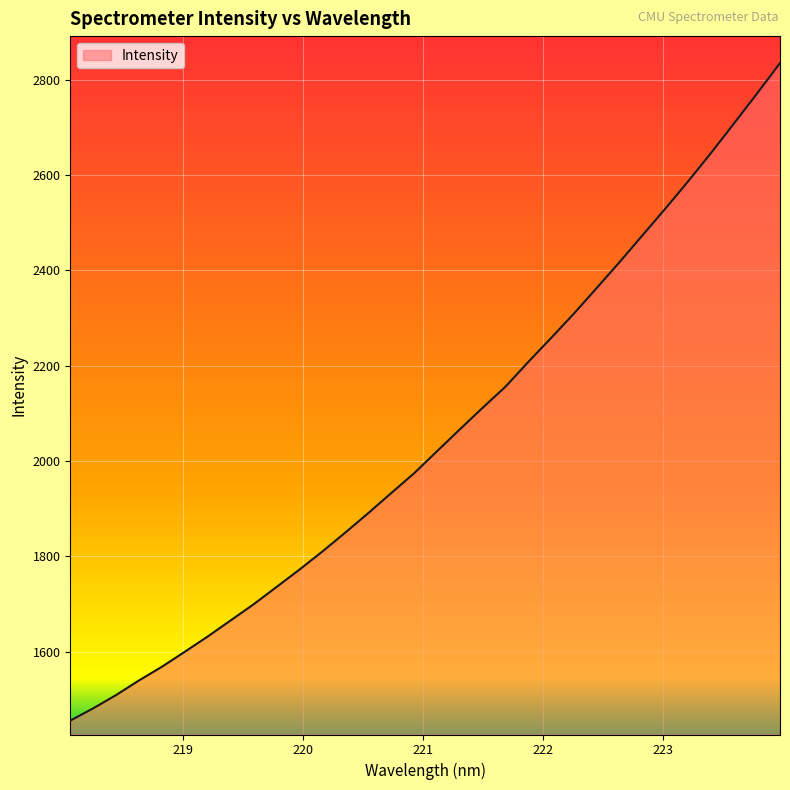

What is the smallest value displayed?

1455.8